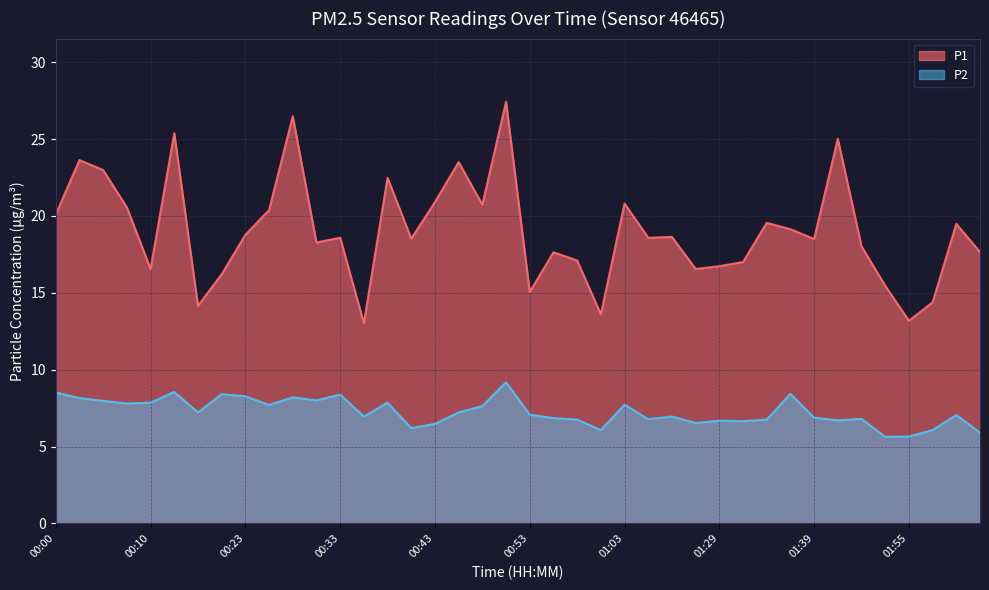

True or false: P2 and P1 cross at least once.

False